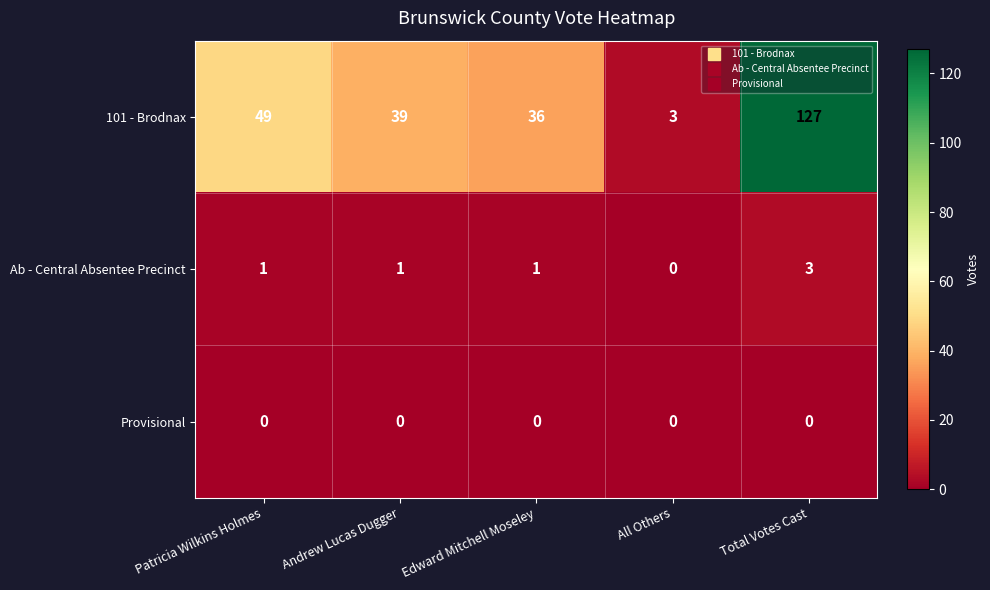

Rank the series at Andrew Lucas Dugger from highest to lowest value.

101 - Brodnax, Ab - Central Absentee Precinct, Provisional